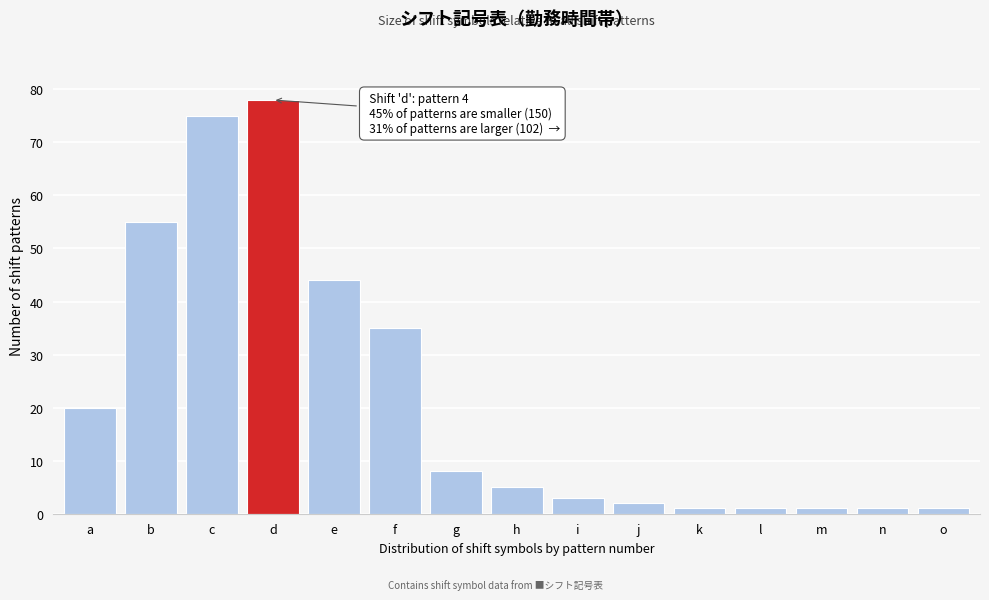

Which label corresponds to the largest value in the chart?

d